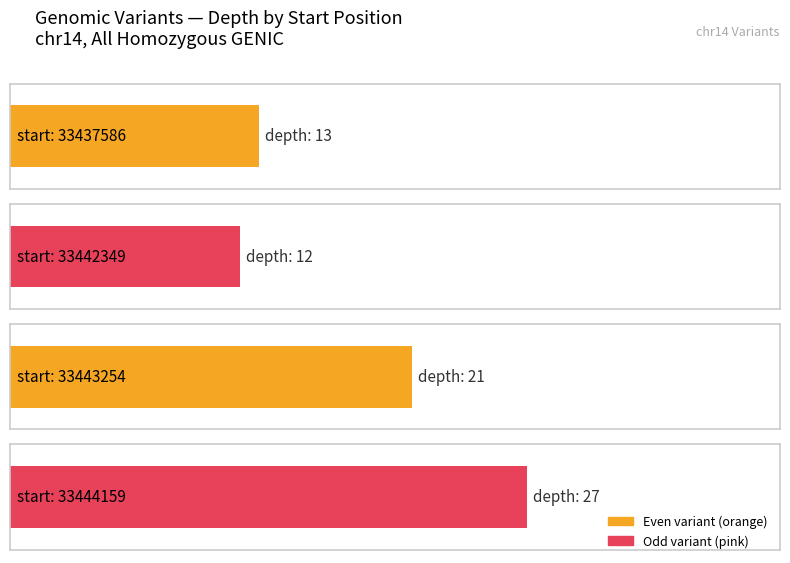

Reading left to right, extract all data points from this chart.

33437586=13	33442349=12	33443254=21	33444159=27